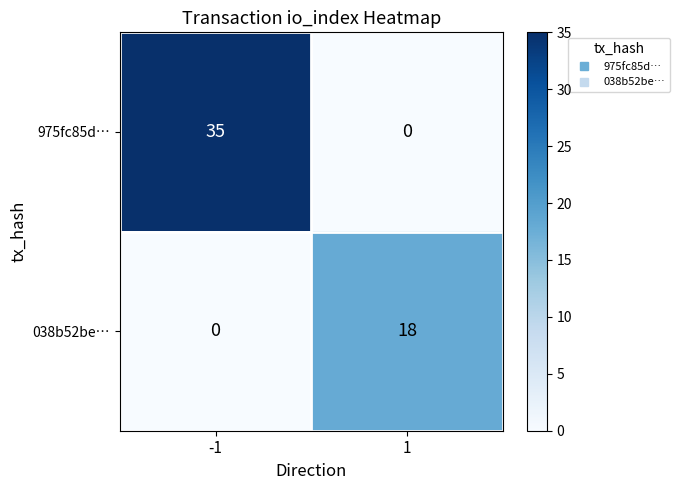

Which series has the largest range (max minus min)?

975fc85d…